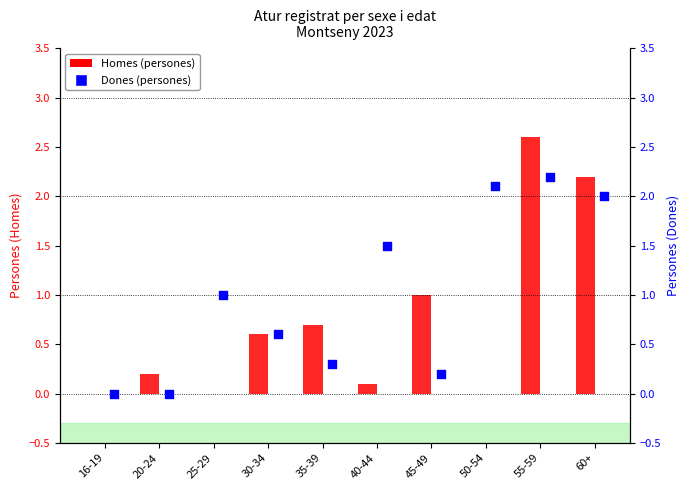

What is the total value across all series at 30-34?

1.2